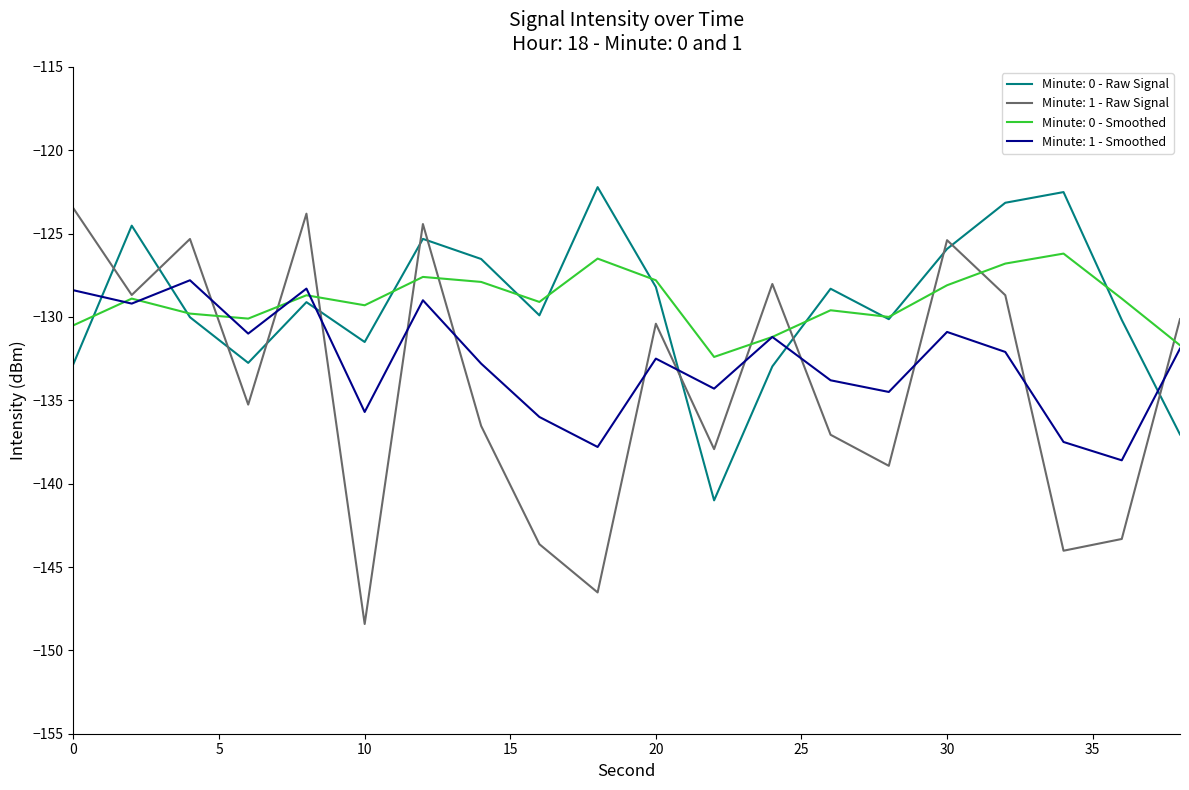

What is the maximum value for Minute: 0 - Raw Signal?

-122.2